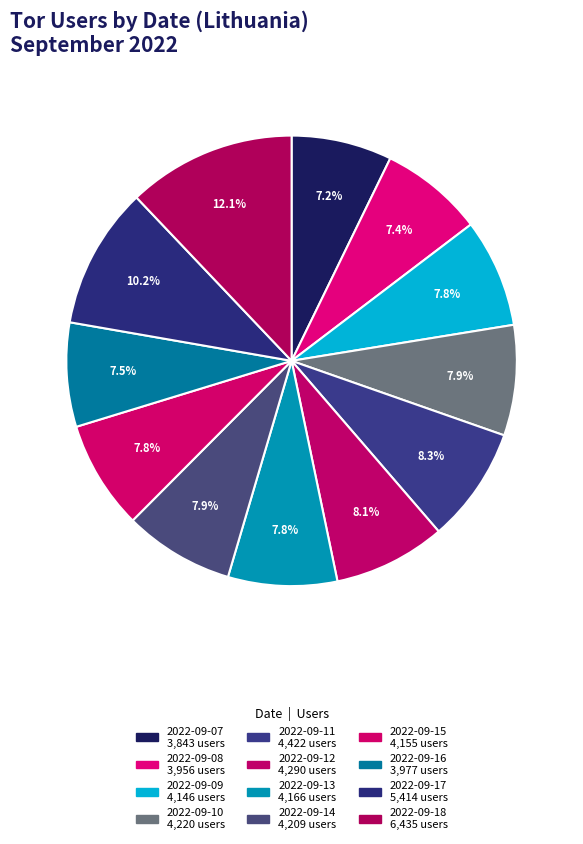

To the nearest percent, what is the difference between the largest and smallest slice percentages?

5%